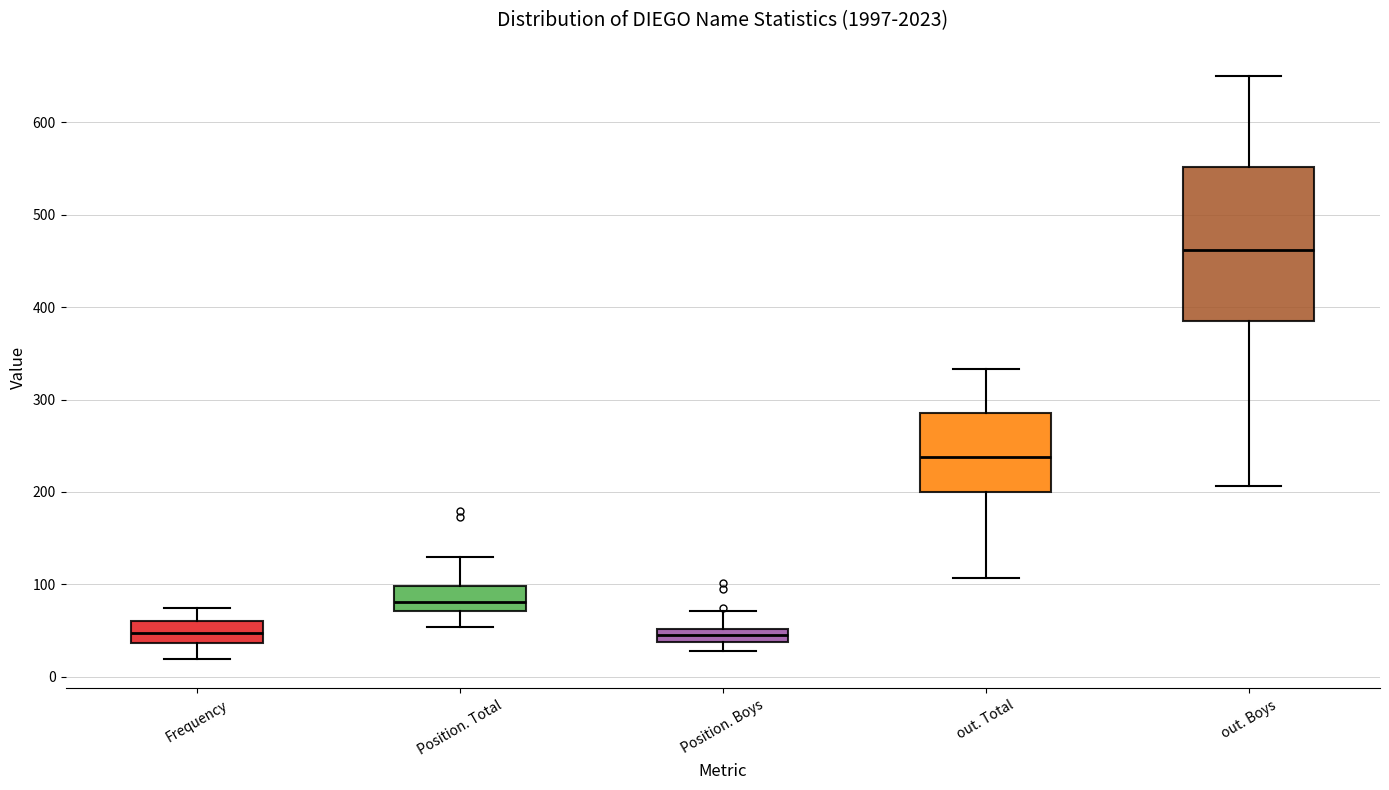

Which box's median line is the highest?

out. Boys